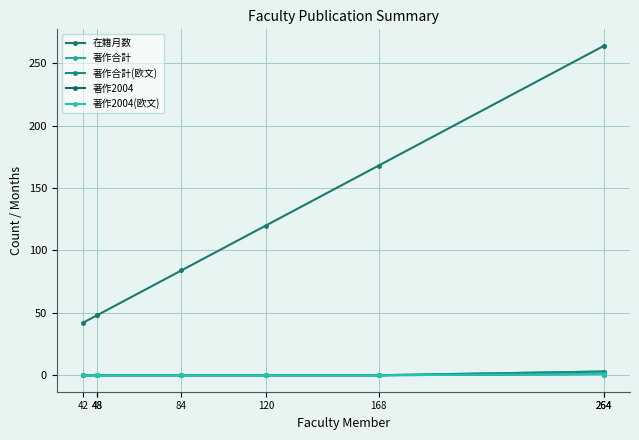

True or false: 著作2004(欧文) has more than 1 points higher than both neighbors.

False